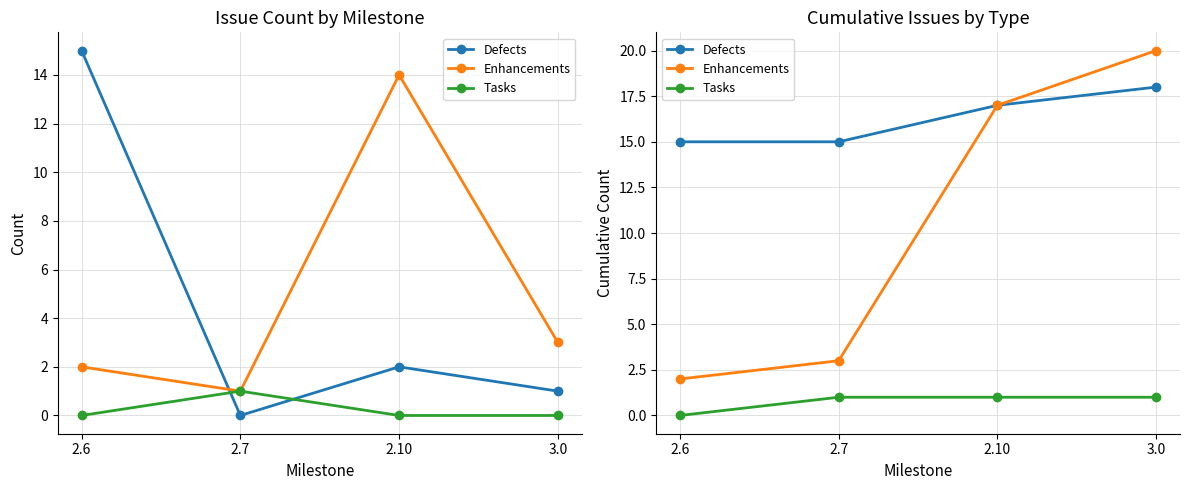

Which series has the largest total across all categories?

Defects